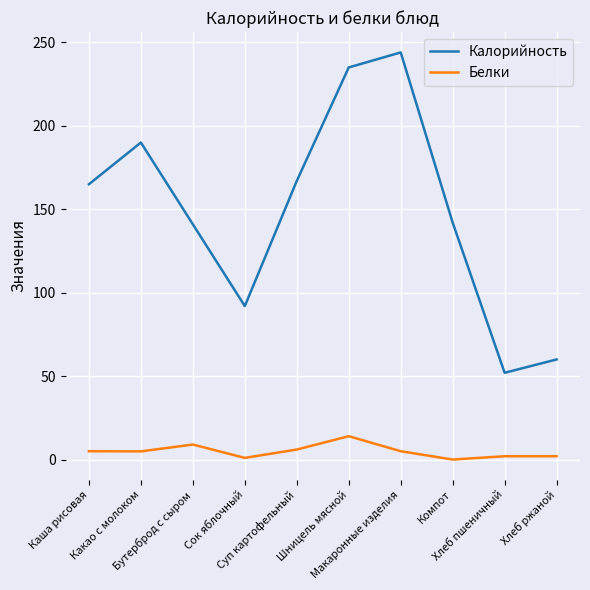

Which series has the largest range (max minus min)?

Калорийность